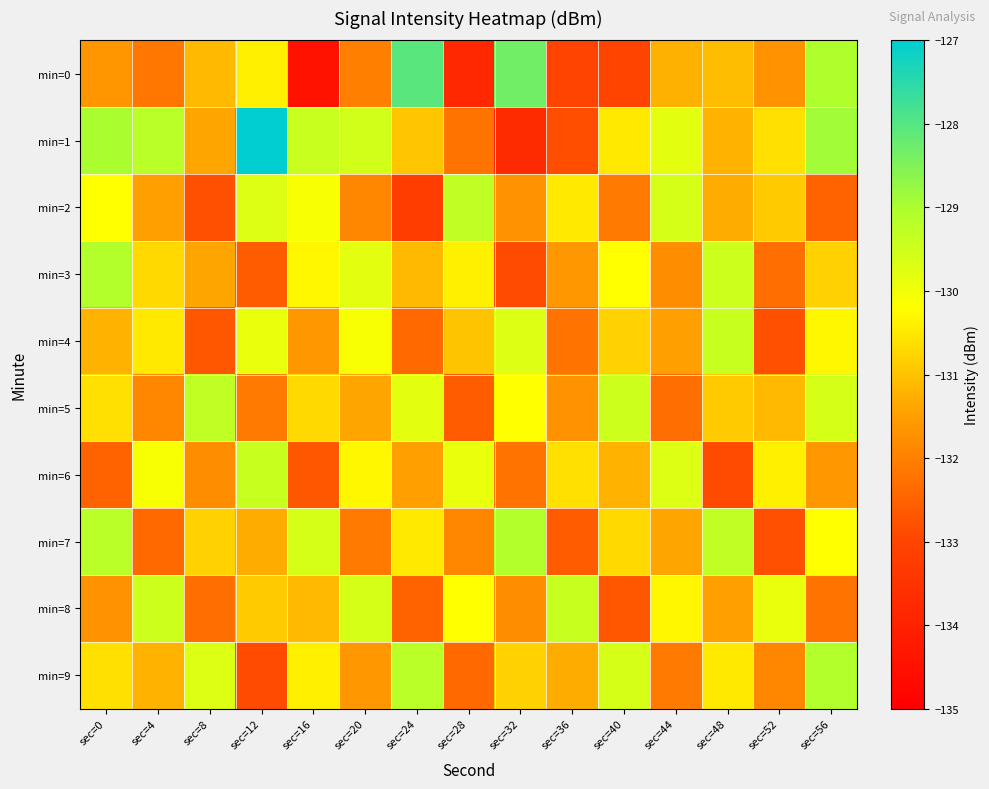

What is the greatest value displayed?

-127.0